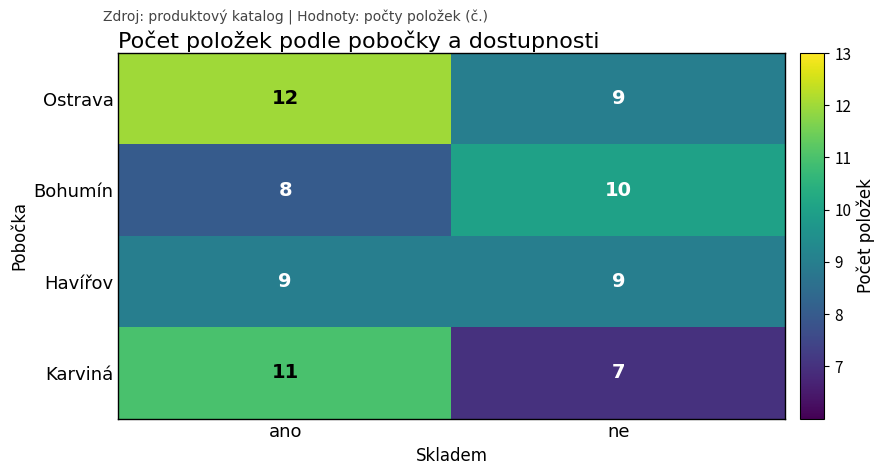

Rank the series by their maximum value, from highest to lowest.

Ostrava, Karviná, Bohumín, Havířov